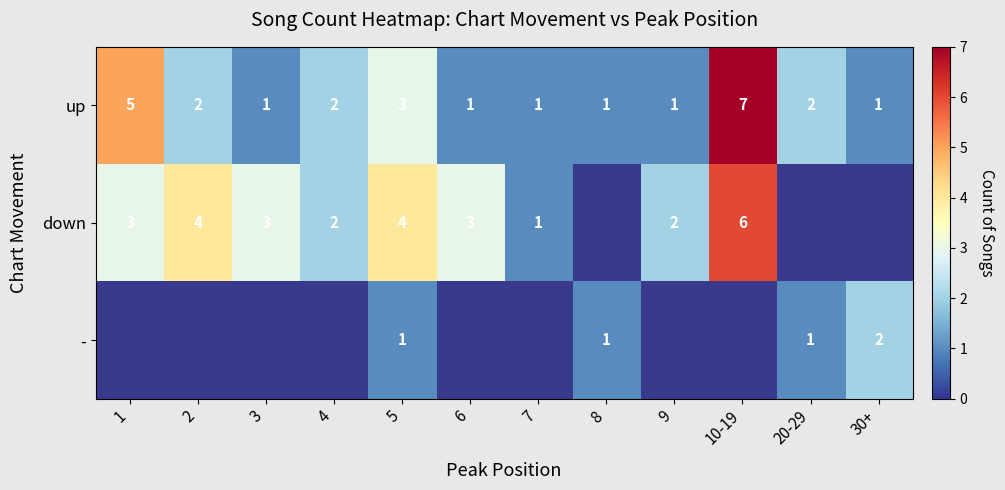

Count the up values in the range 1 to 3.

10